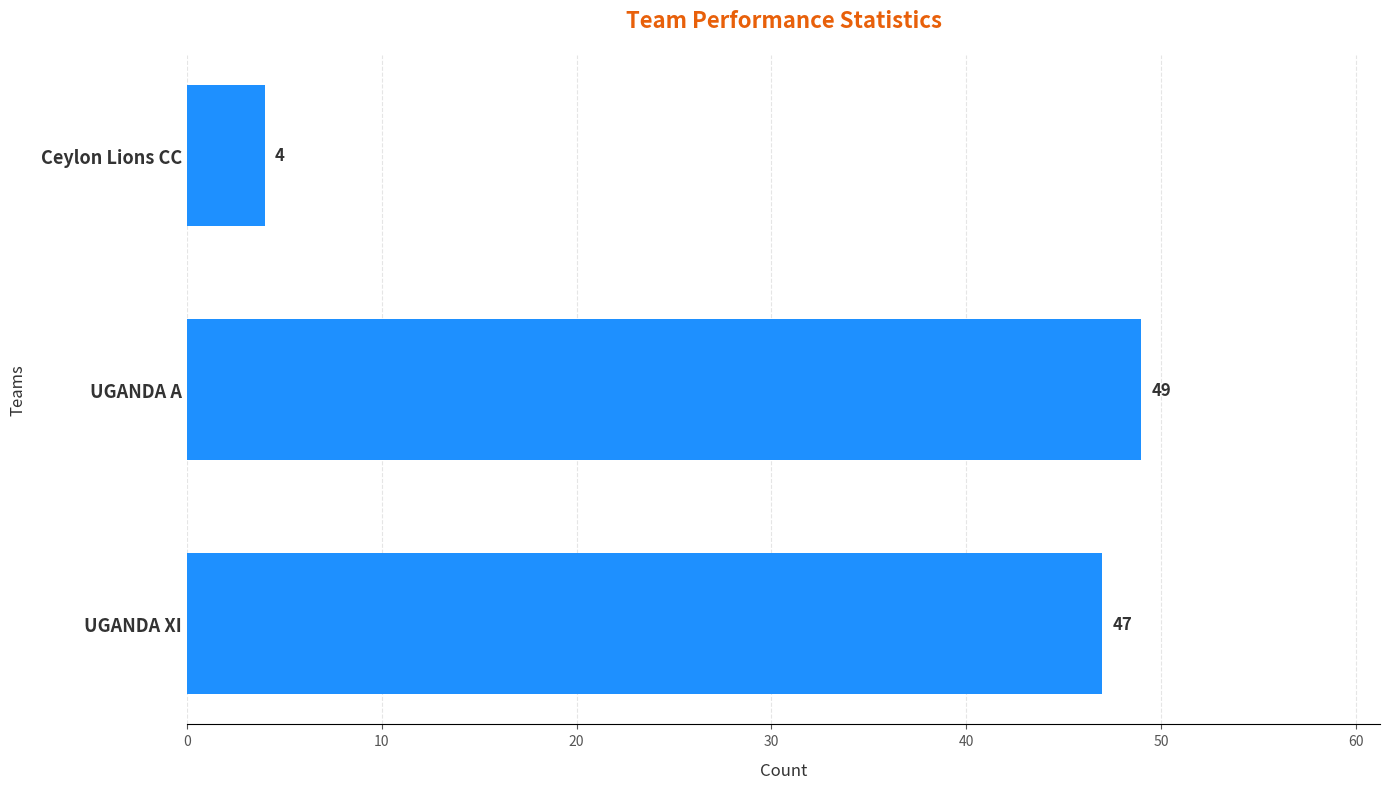

What is the maximum value shown in the chart?

49